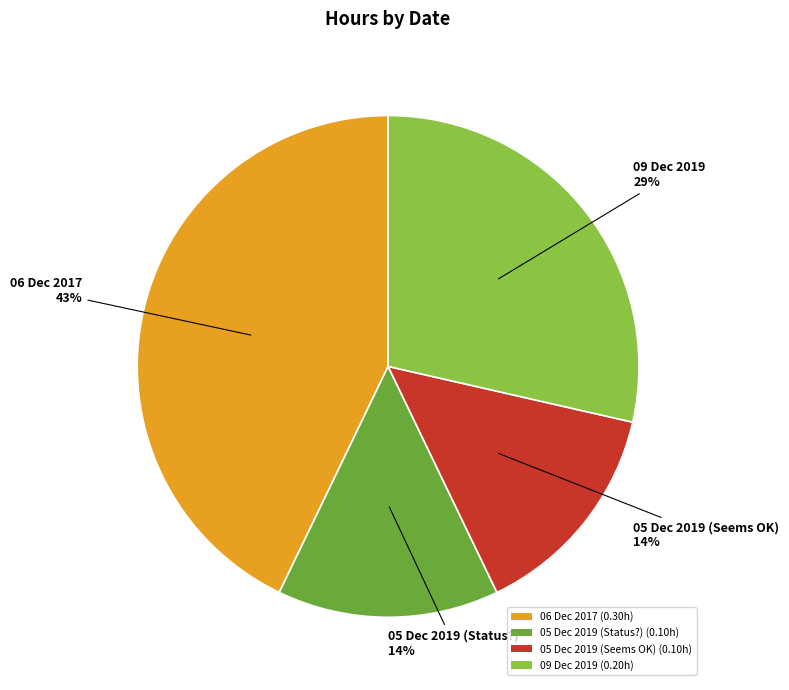

Is there a majority slice in this chart?

No